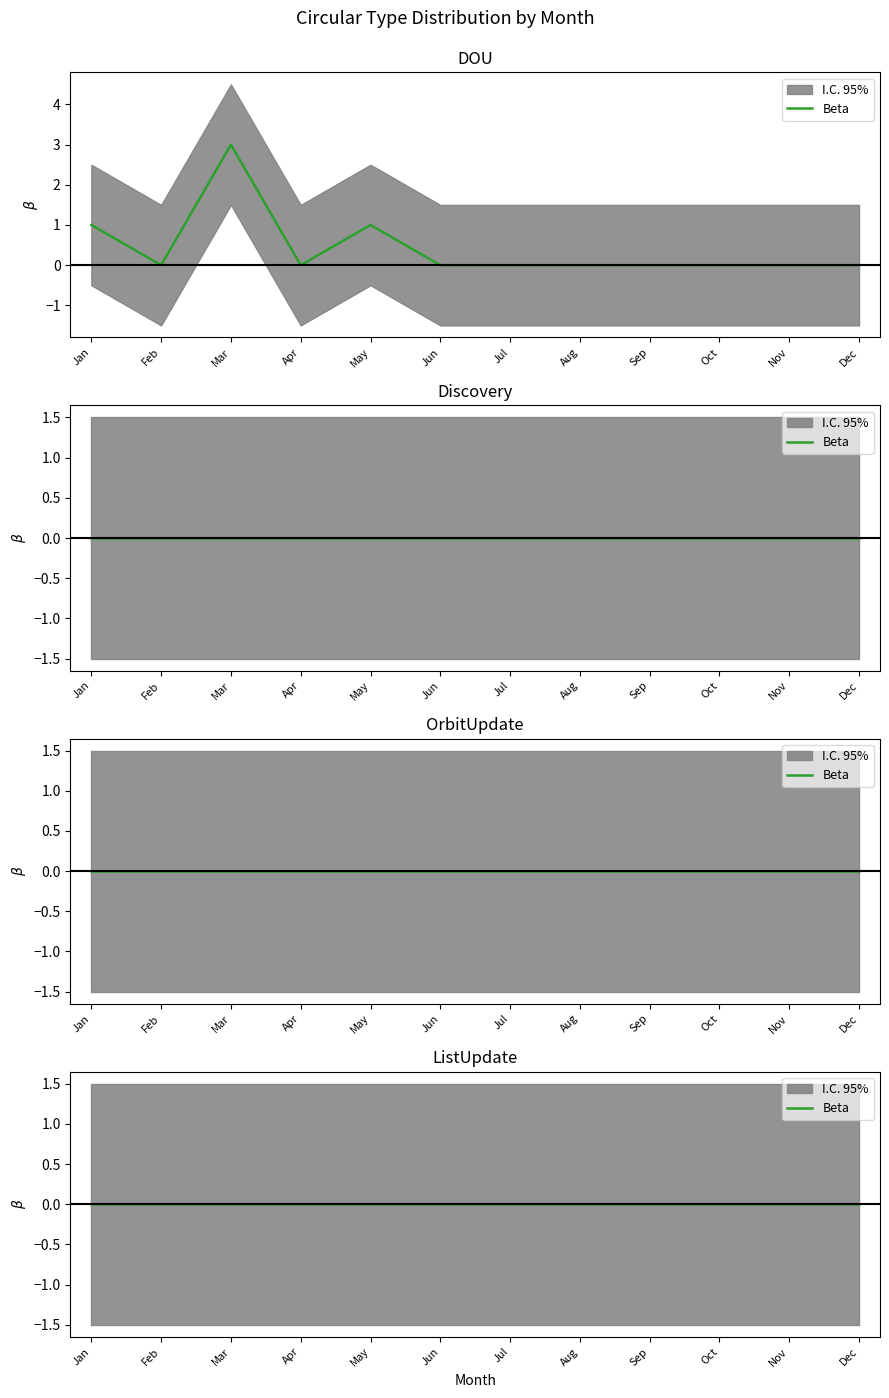

Is the value of ListUpdate at Apr greater than the value of OrbitUpdate at Oct?

No